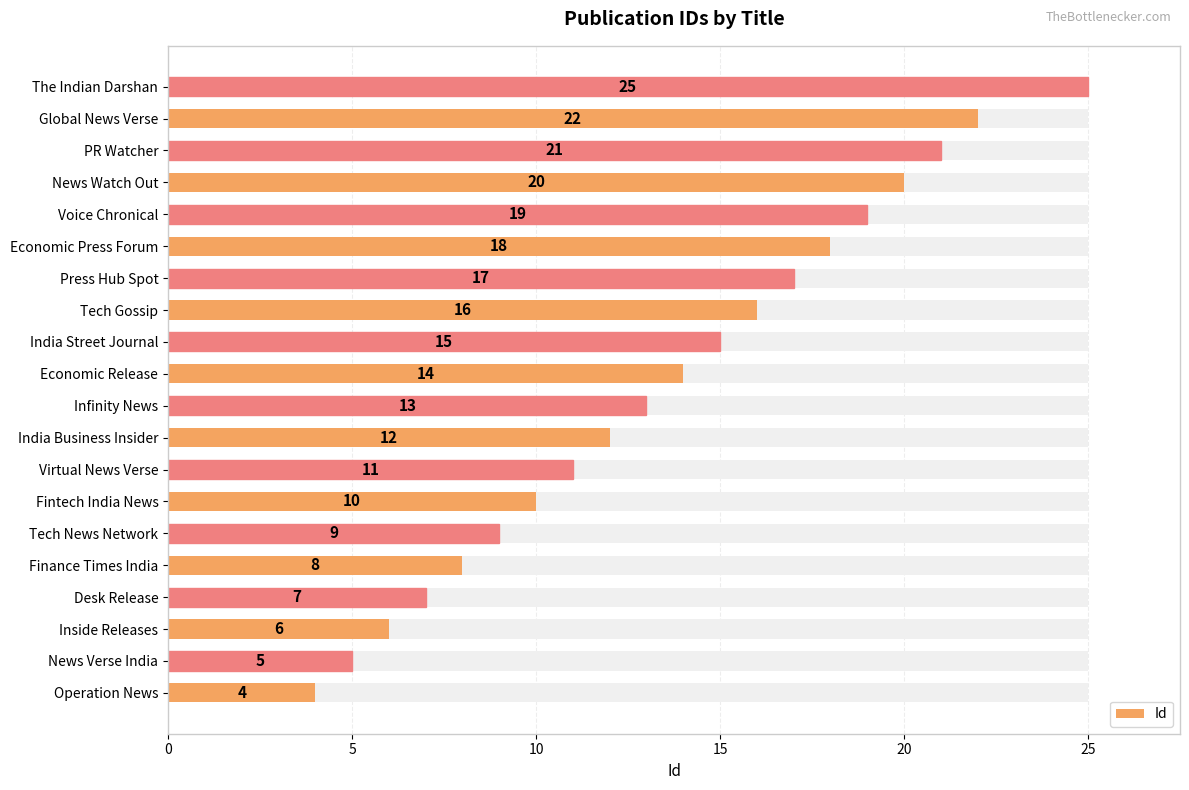

How many distinct data groups are displayed?

1